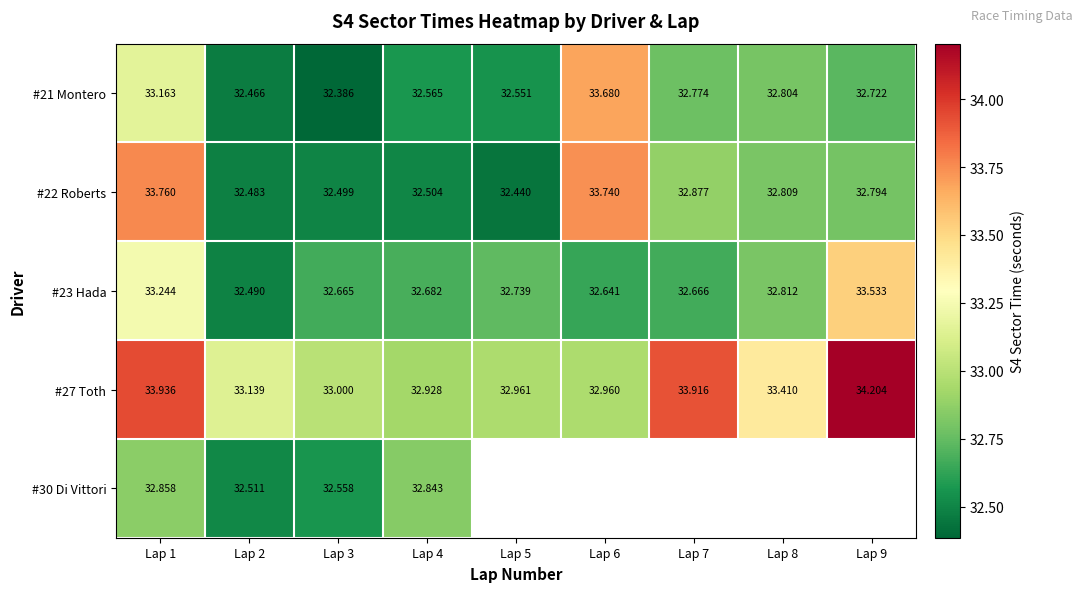

At which label is #21 Montero closest to 33?

Lap 1